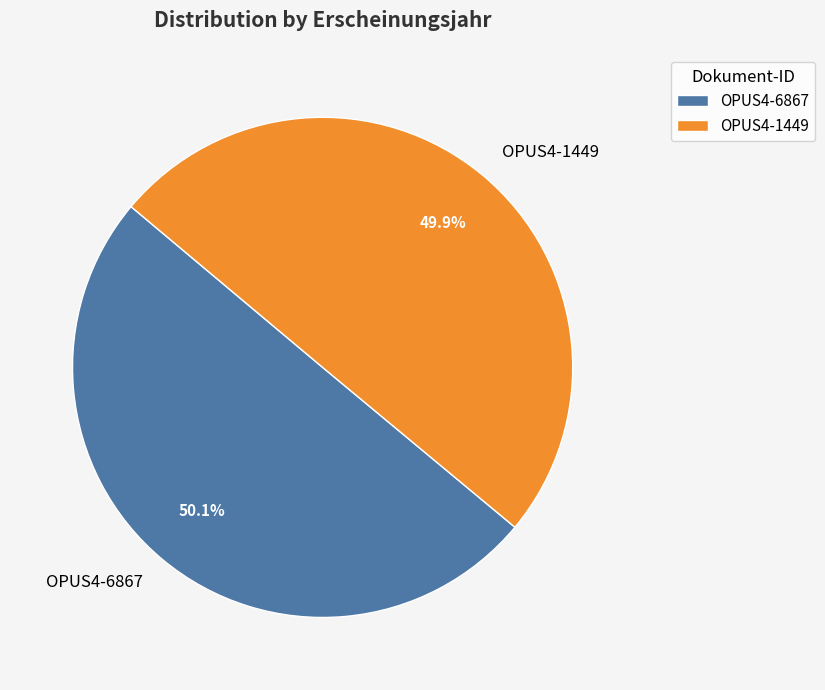

How many slices are in this pie chart?

2